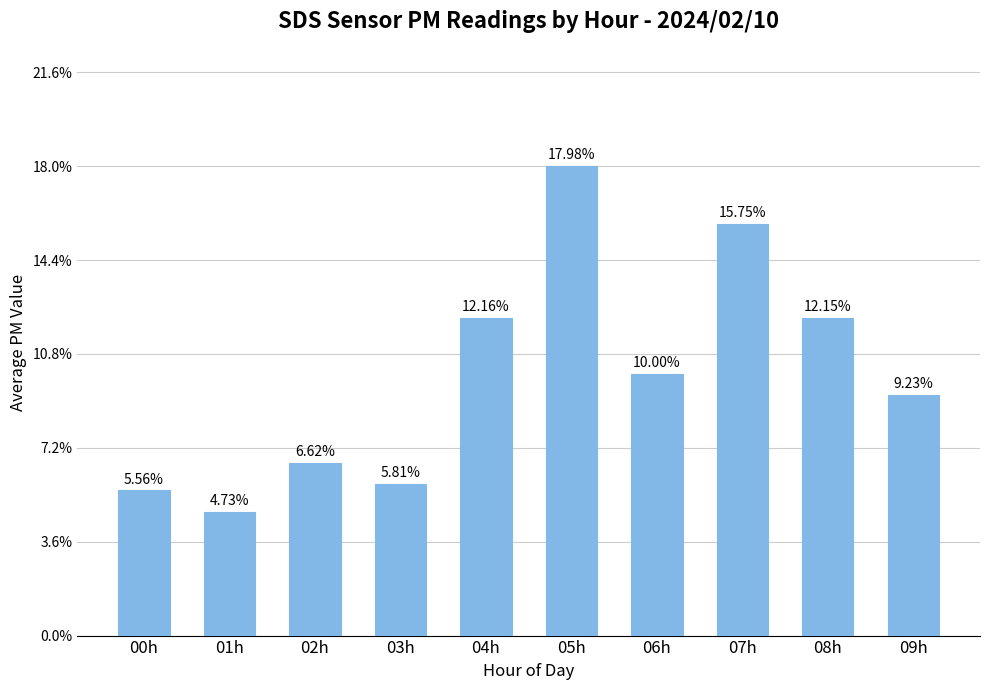

Is it true that the value at 07h is 46.6?

False